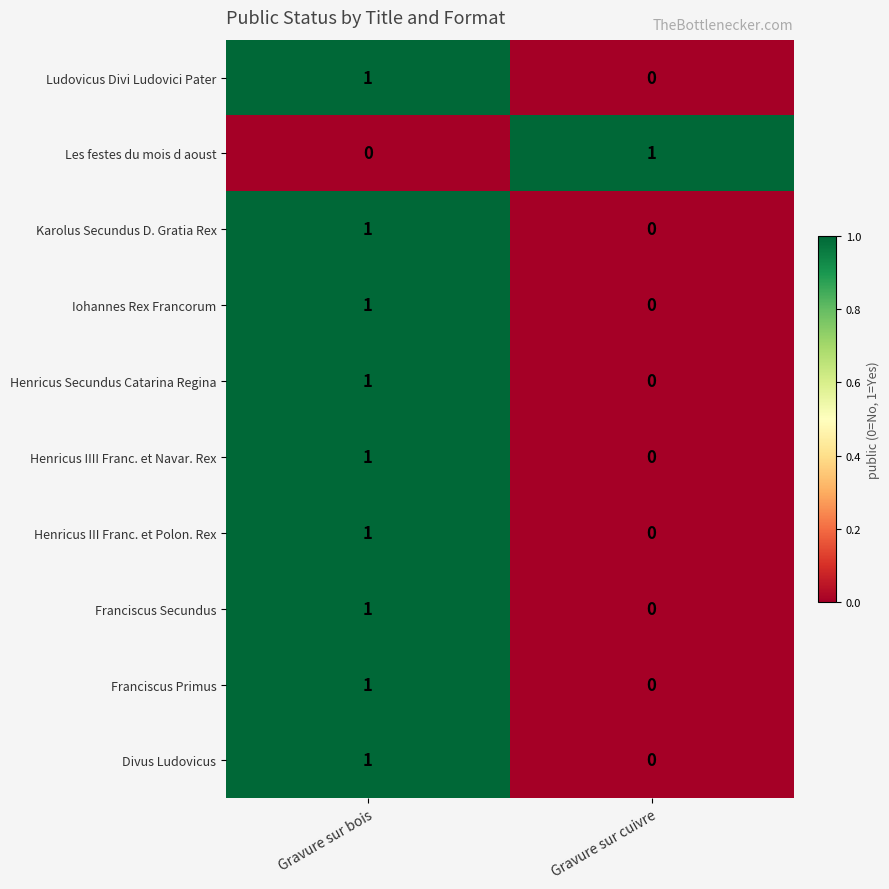

List the labels in order of Franciscus Primus value, largest first.

Gravure sur bois, Gravure sur cuivre